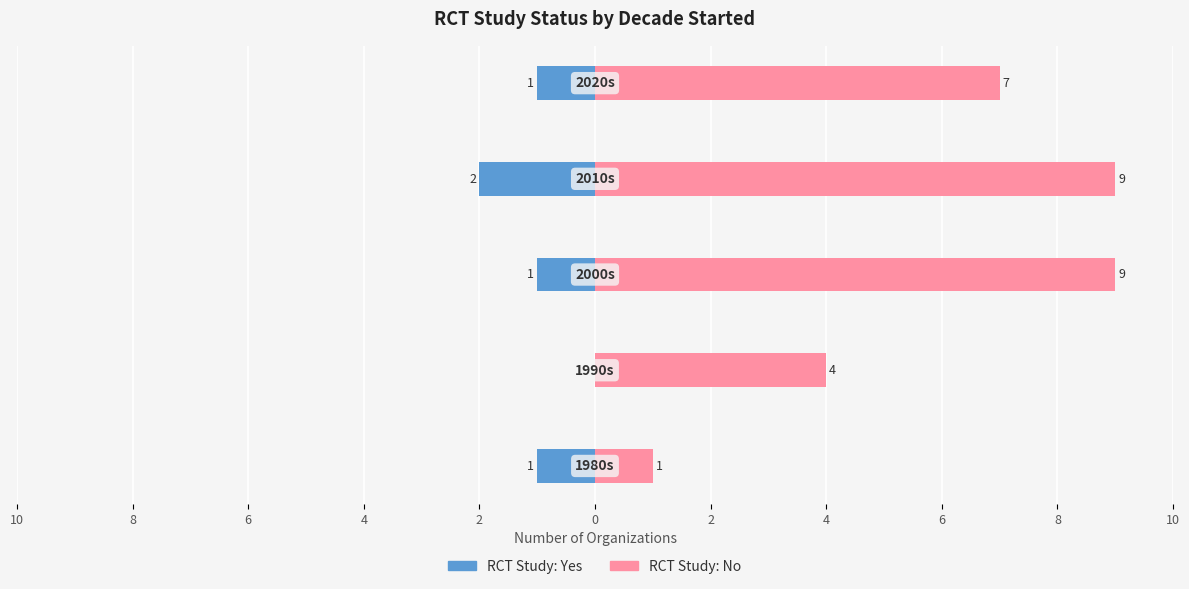

Rank the series by their maximum value, from highest to lowest.

RCT Study: No, RCT Study: Yes